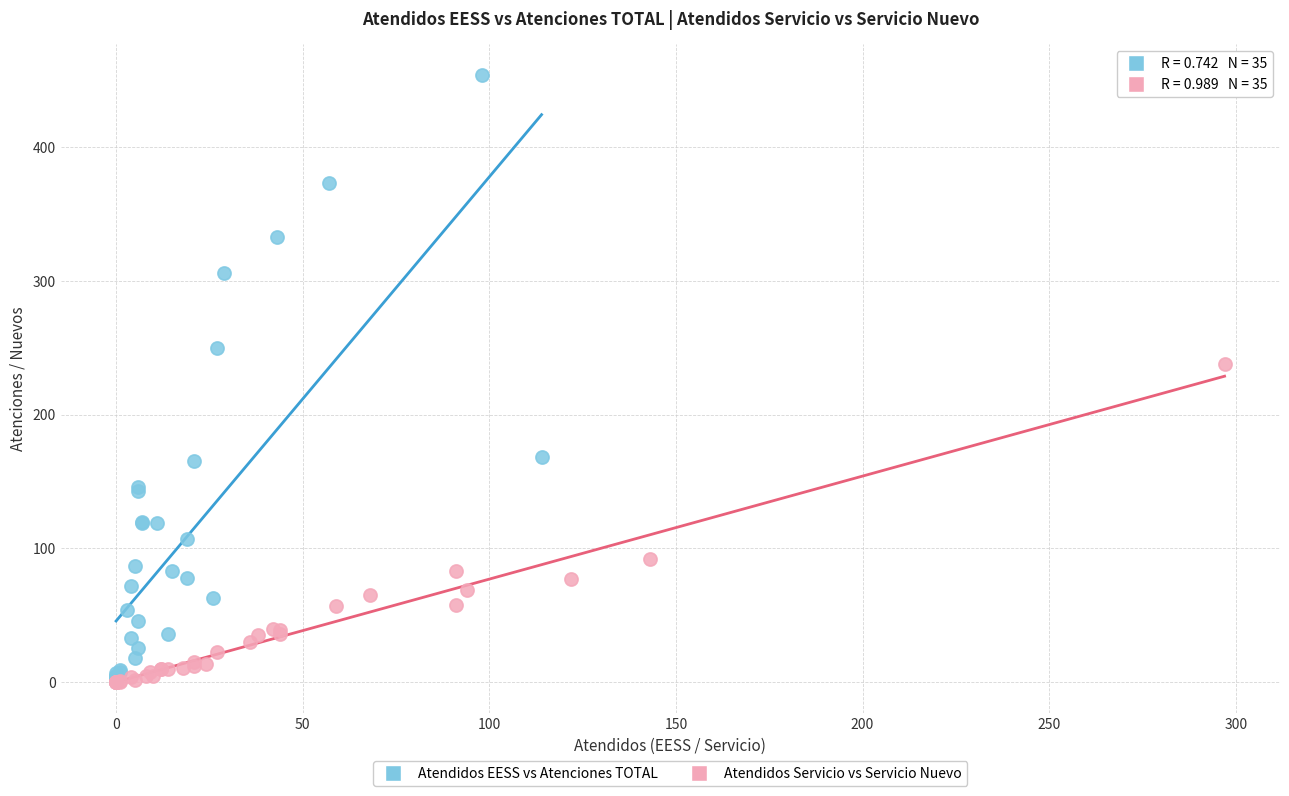

Which series contains the highest Y value?

Atendidos EESS vs Atenciones TOTAL